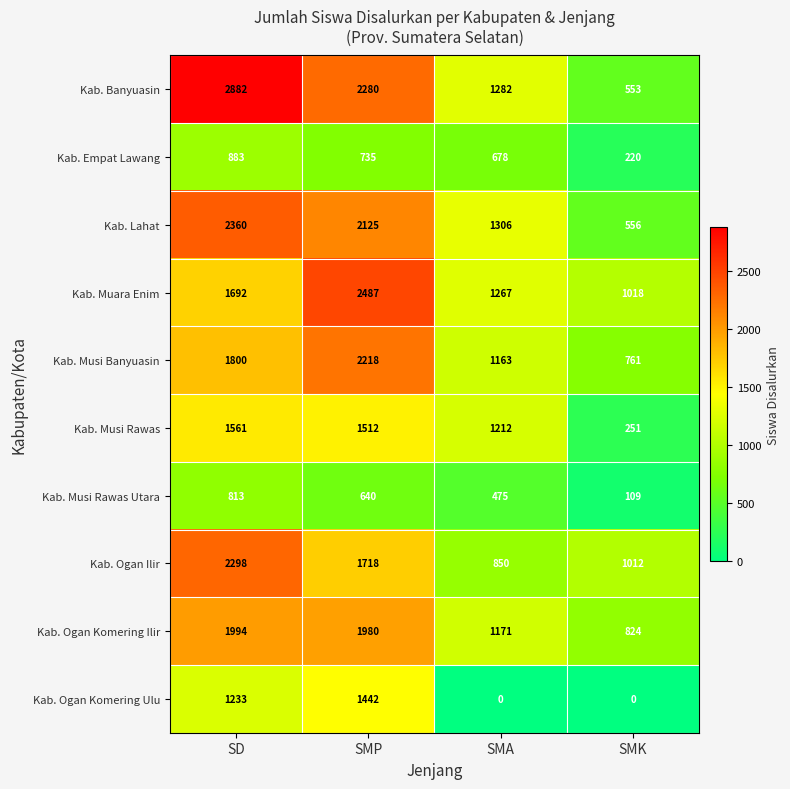

What is the average value of the Kab. Banyuasin series?

1749